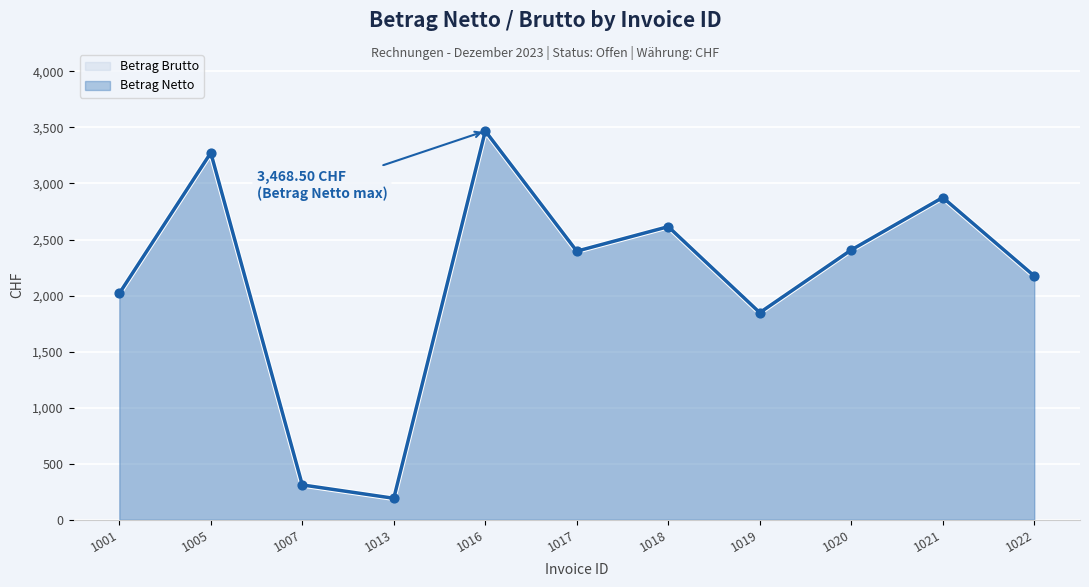

Is the value of Betrag Brutto at 1001 greater than the value of Betrag Netto at 1007?

Yes